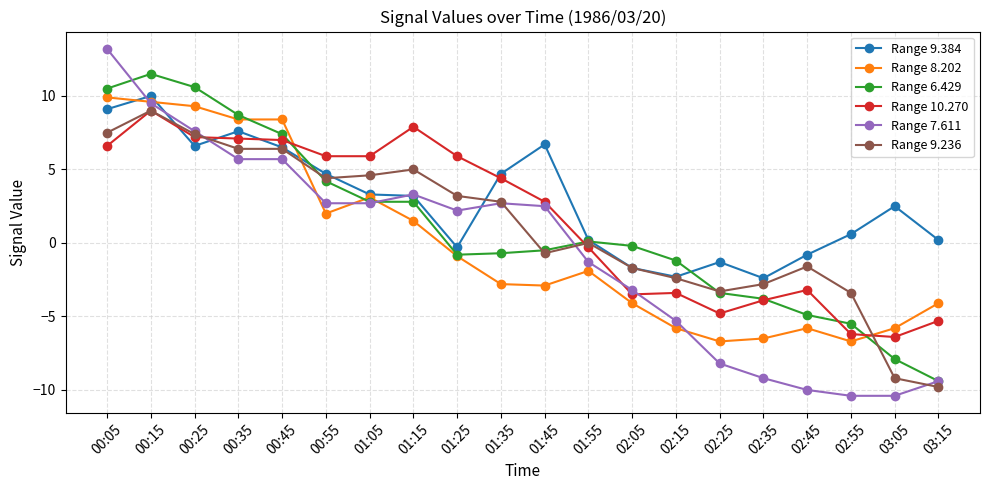

What is the total value across all series at 02:35?

-28.6